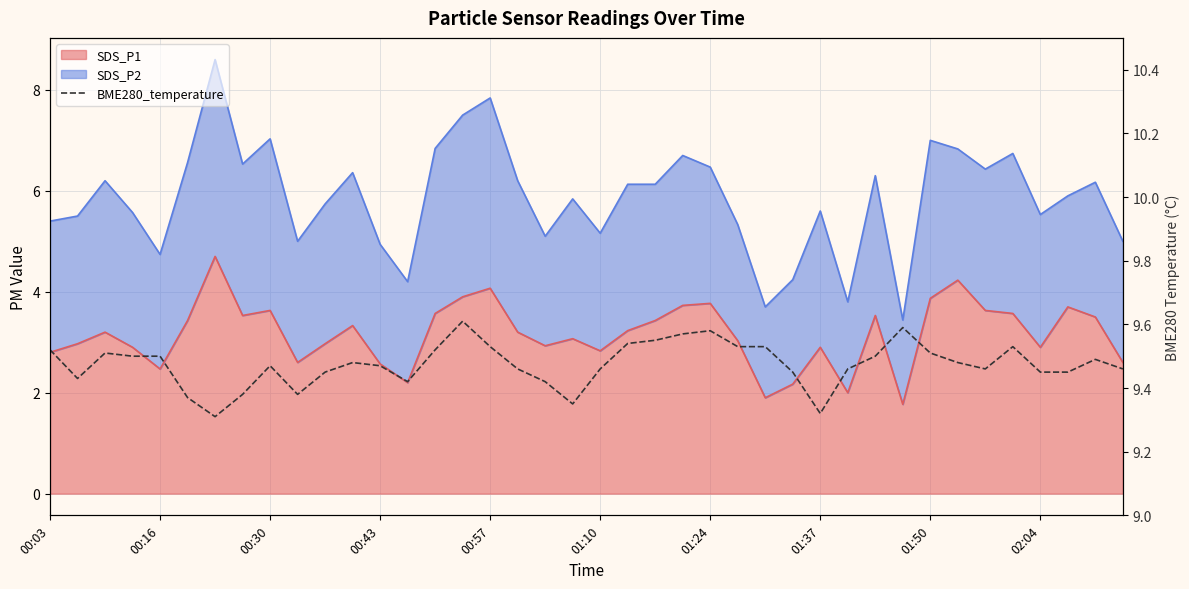

True or false: the data shows 12.8 at 01:37.

False